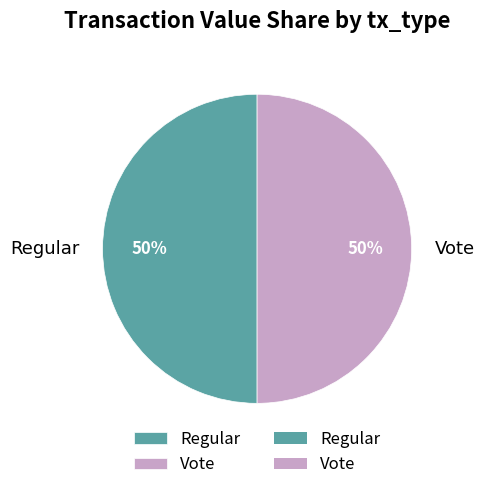

Combined, do Vote and Regular account for over 50%?

Yes